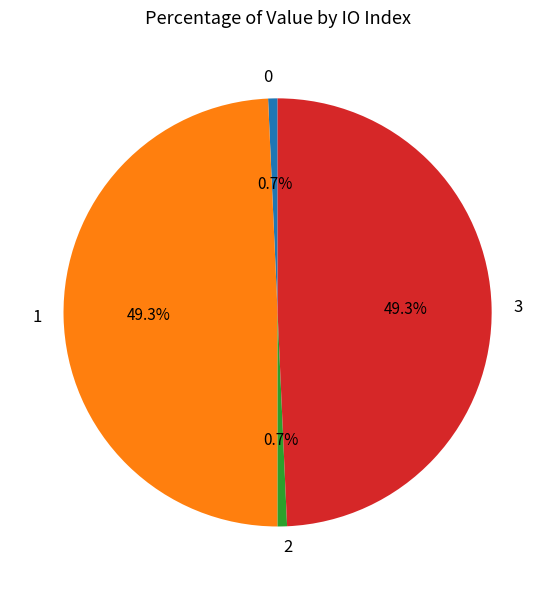

How much of the chart is everything except 3?

50.7%